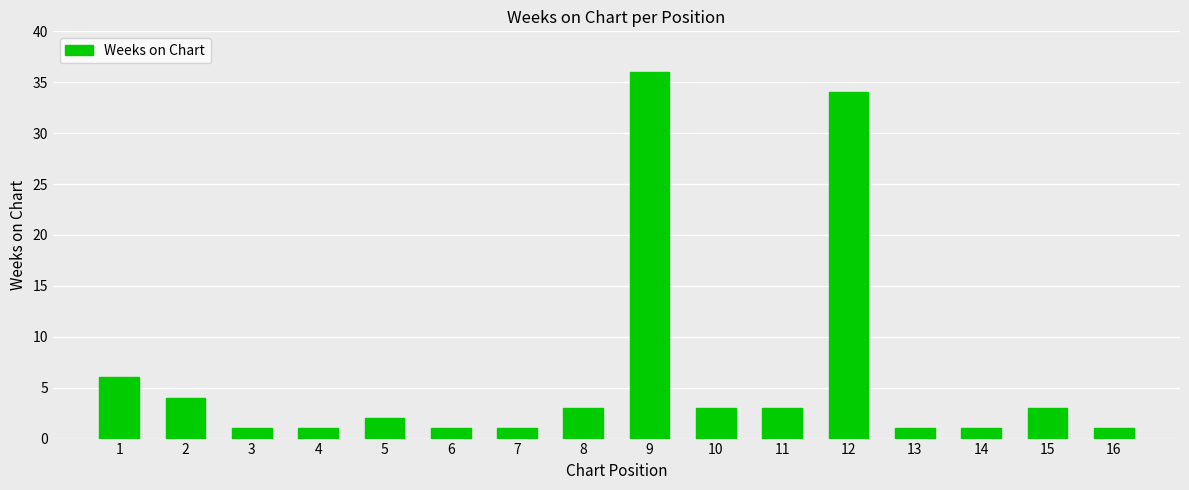

What is the average value?

6